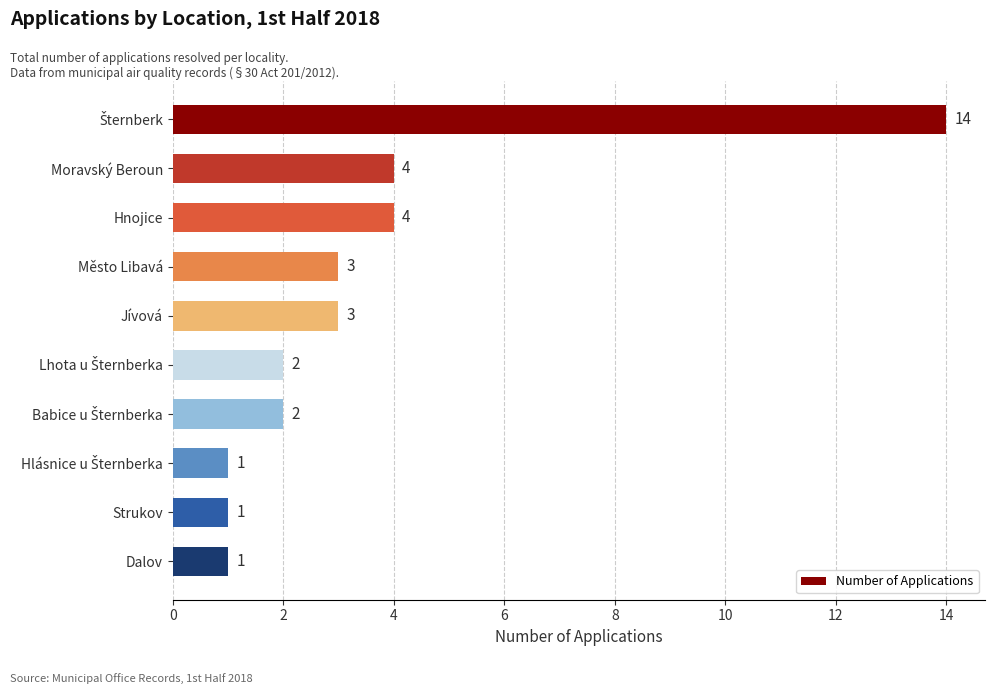

The value at Město Libavá is 3. True or false?

True